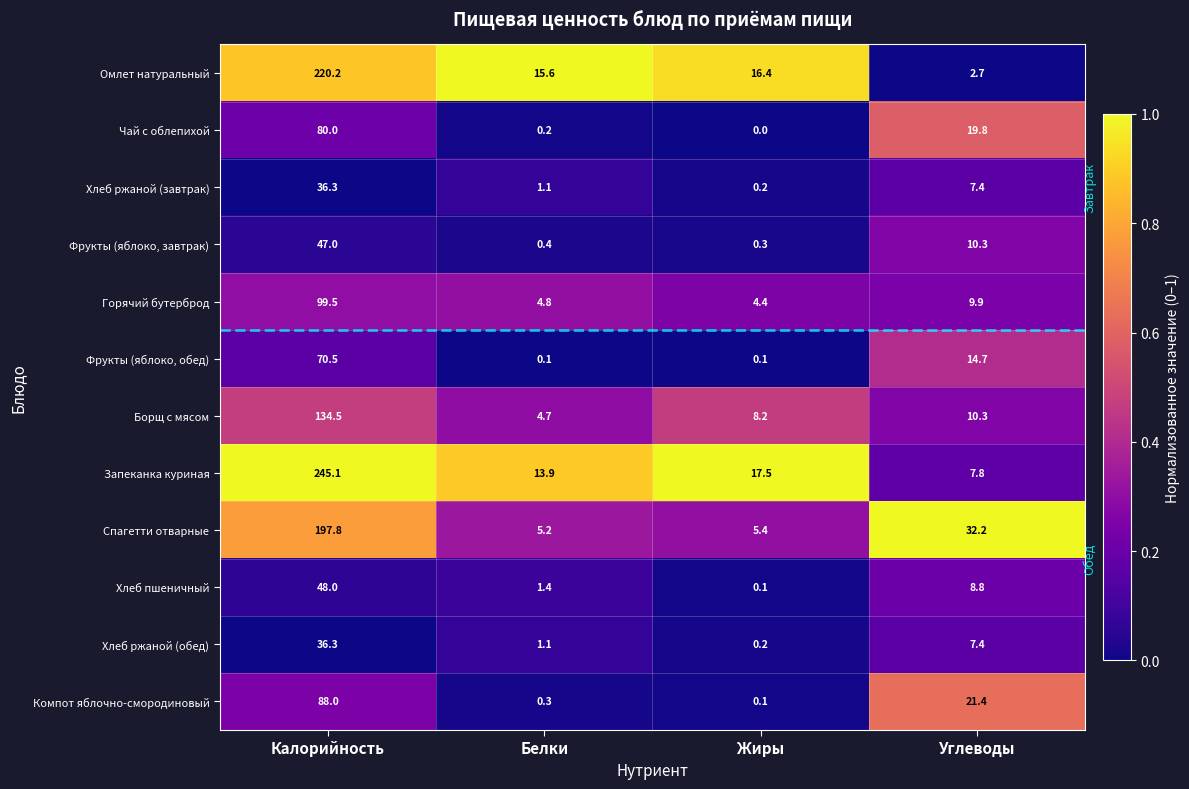

At how many categories does at least one series exceed 0?

4